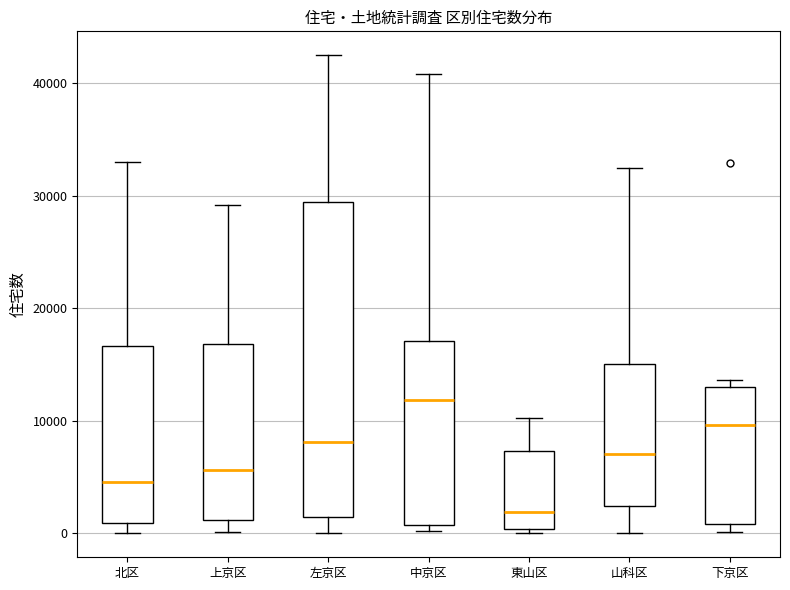

Where does the median line of the box for 左京区 sit on the y-axis? The values are not printed on the chart, so give them approximately, as read against the axis.

8000